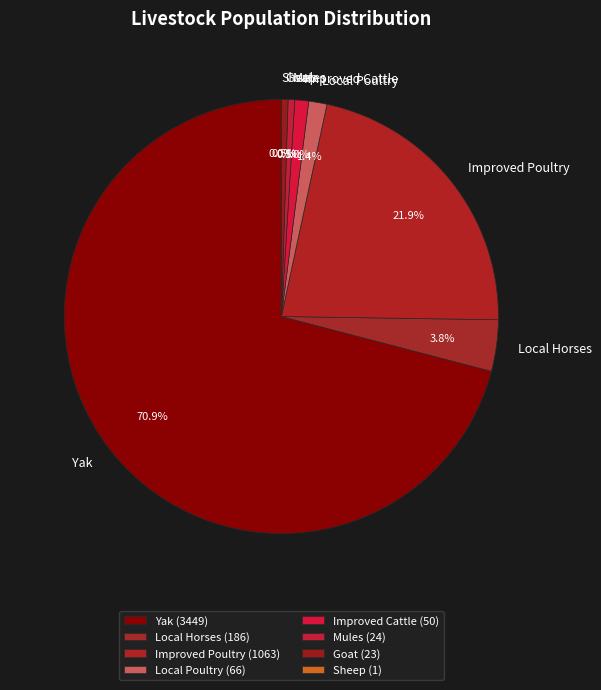

To the nearest percent, what is the difference between the Yak and Goat slice percentages?

70%